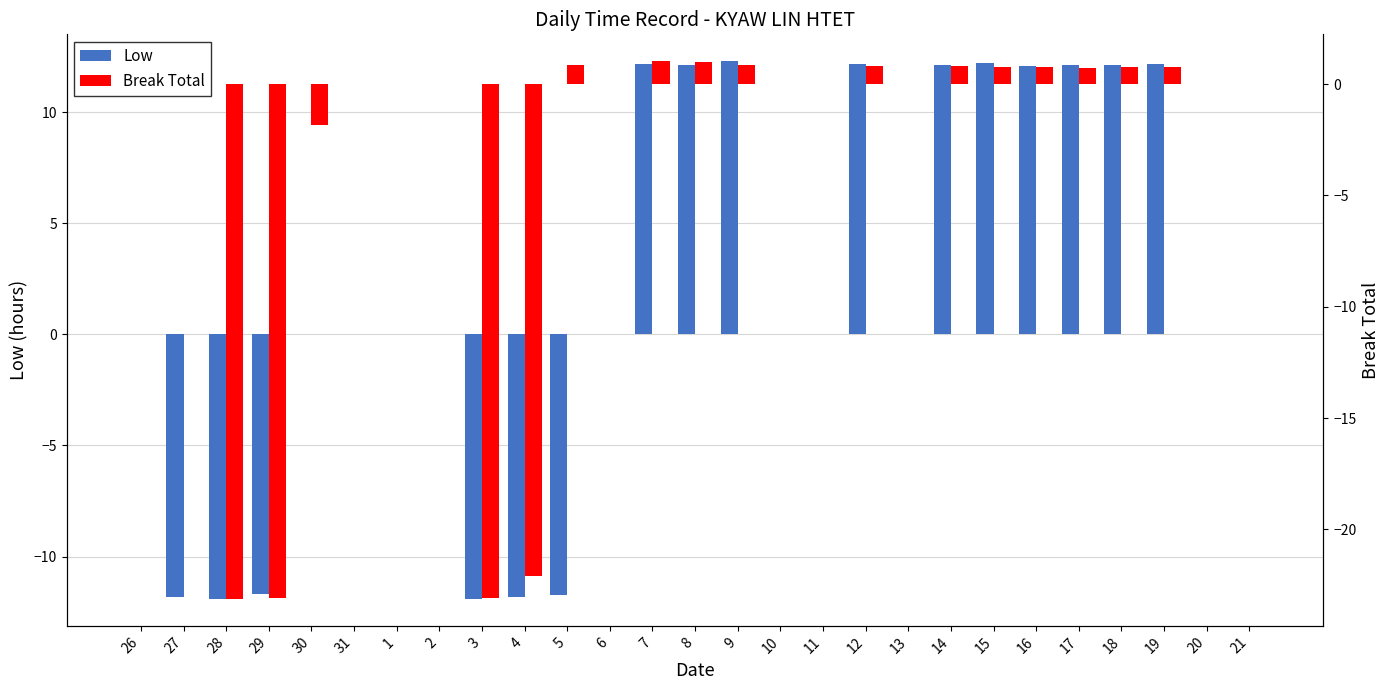

What are all the series names shown in the legend?

Low, Break Total